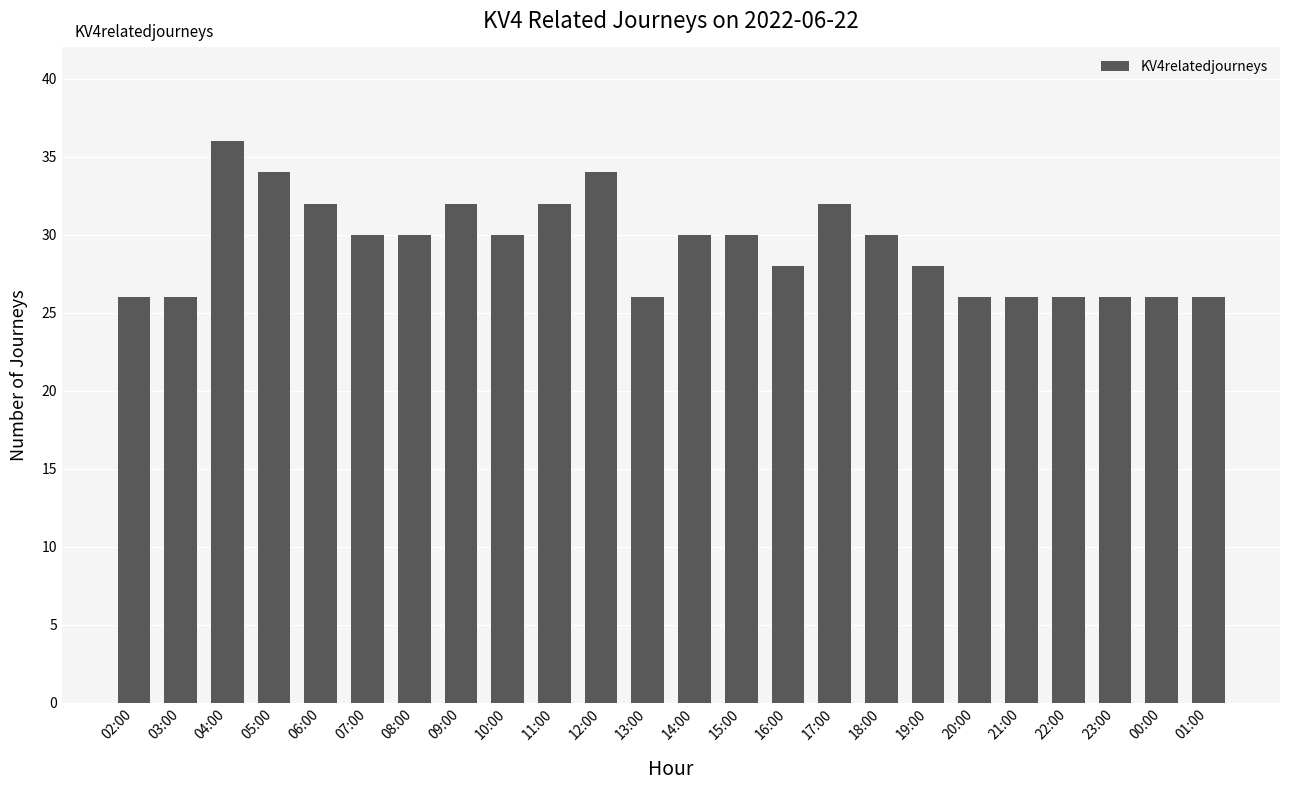

What is the difference between the maximum and minimum values?

10